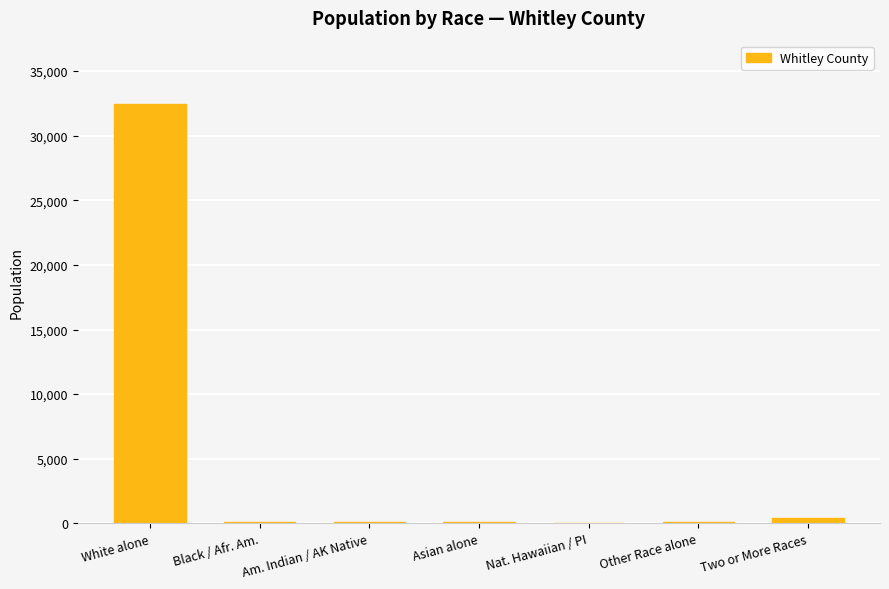

What is the sum of the values at Black / Afr. Am. and Asian alone?

204